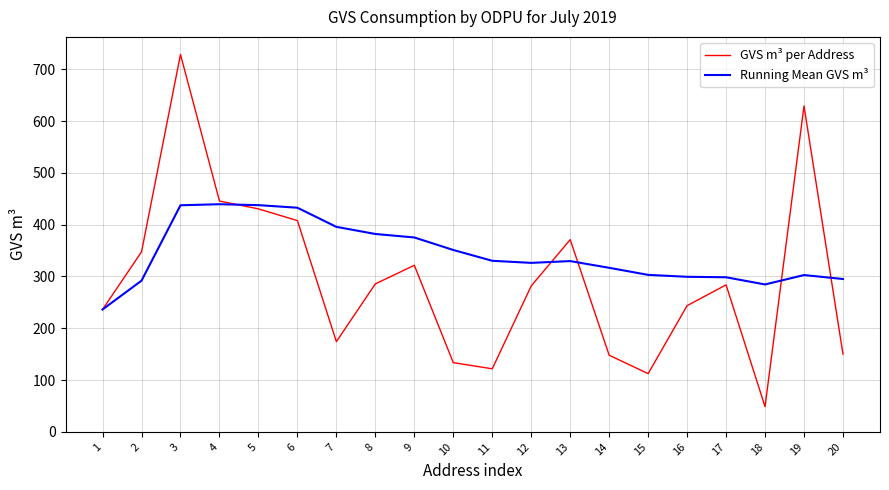

What is the spread (max minus min) of values at 9?

53.7